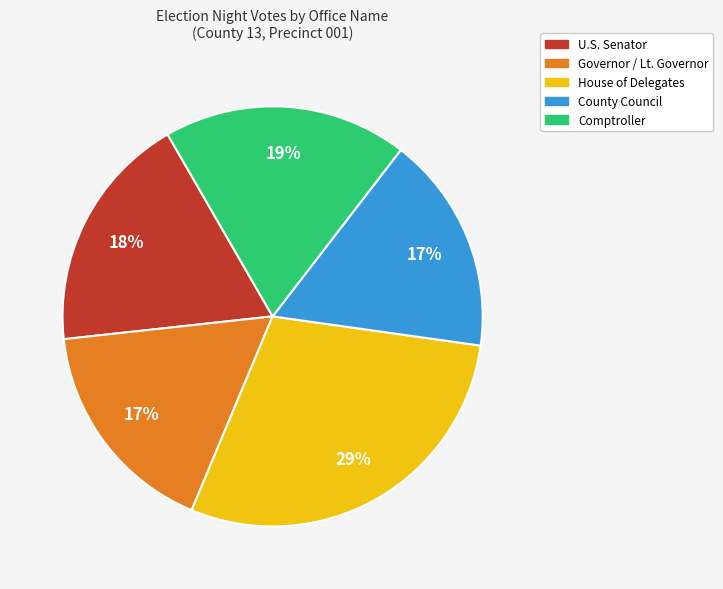

The Governor / Lt. Governor slice represents 17% of the pie. True or false?

True